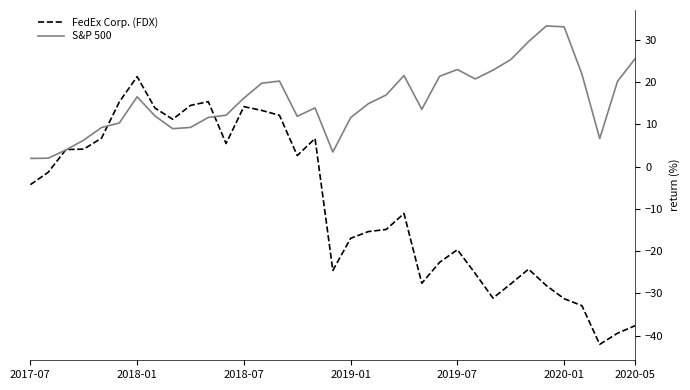

Which series has the widest spread of values?

FedEx Corp. (FDX)